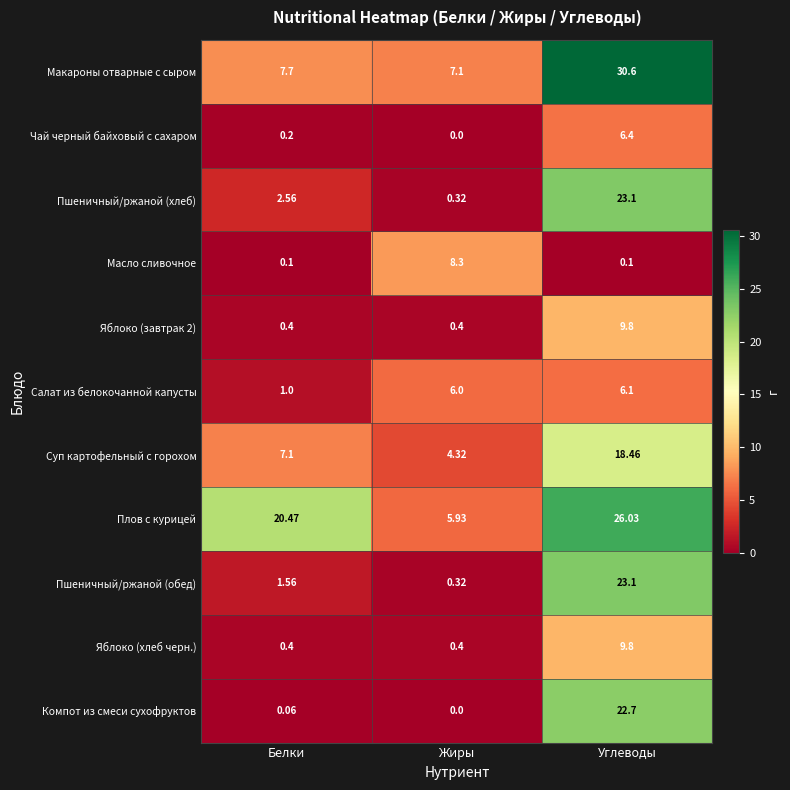

At which category is the sum across all series the highest?

Углеводы